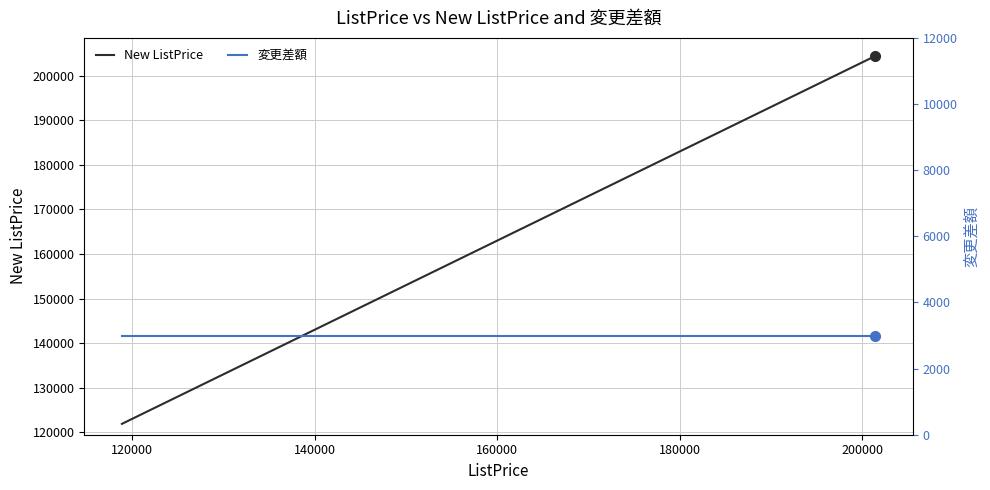

Rank the series by their maximum value, from lowest to highest.

変更差額, New ListPrice